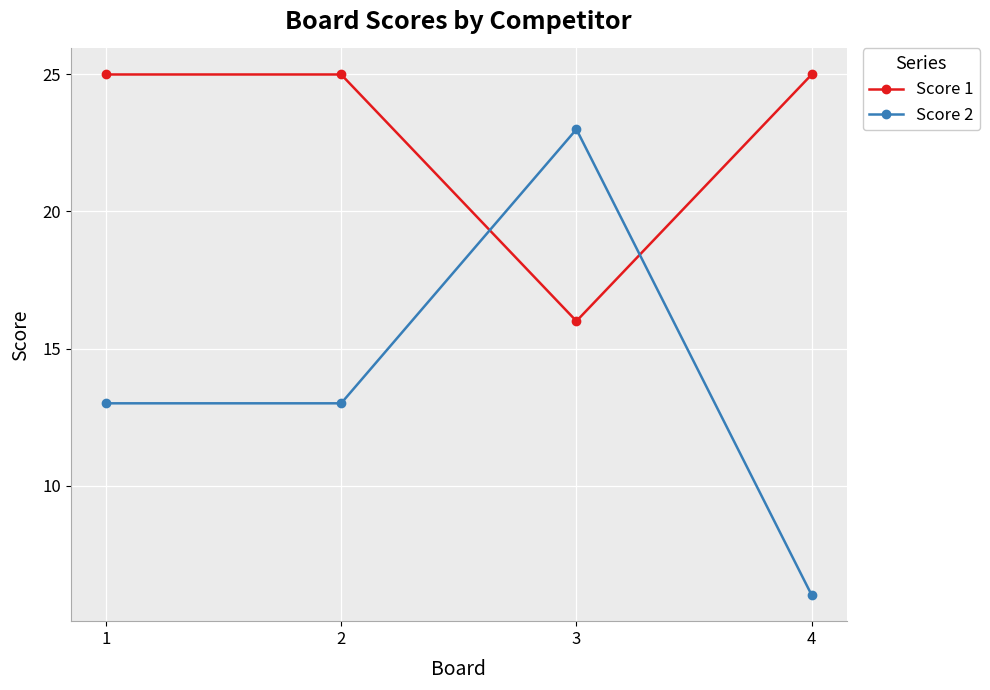

Reading left to right, transcribe all the data shown in this chart.

Score 1: 1=25	2=25	3=16	4=25
Score 2: 1=13	2=13	3=23	4=6